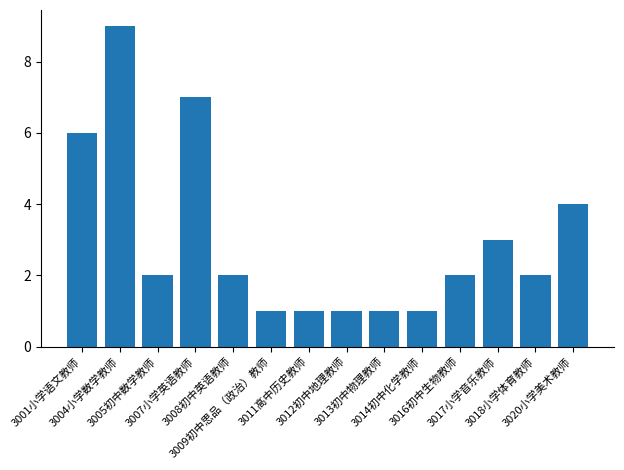

Between 3008初中英语教师 and 3013初中物理教师, which is larger?

3008初中英语教师